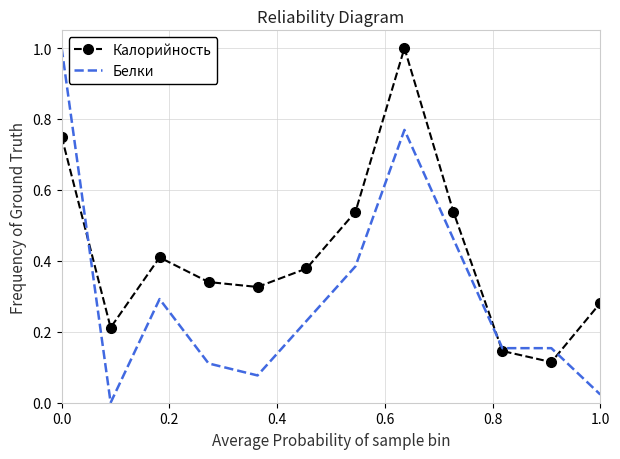

How many interior local valleys does the Калорийность series have?

3